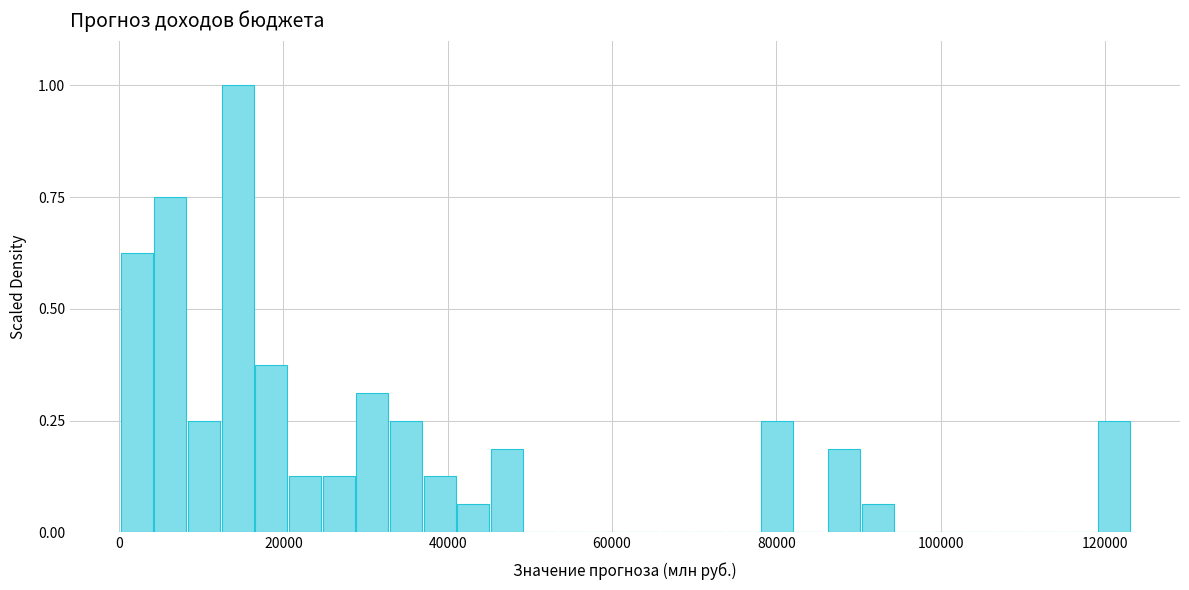

Around what value on the x-axis is the tallest bar? Give the approximate position of its centre, as read against the axis.

14000